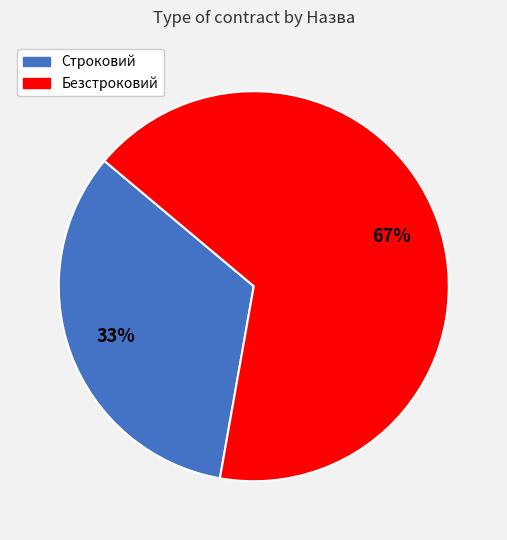

Count the number of slices in the pie.

2